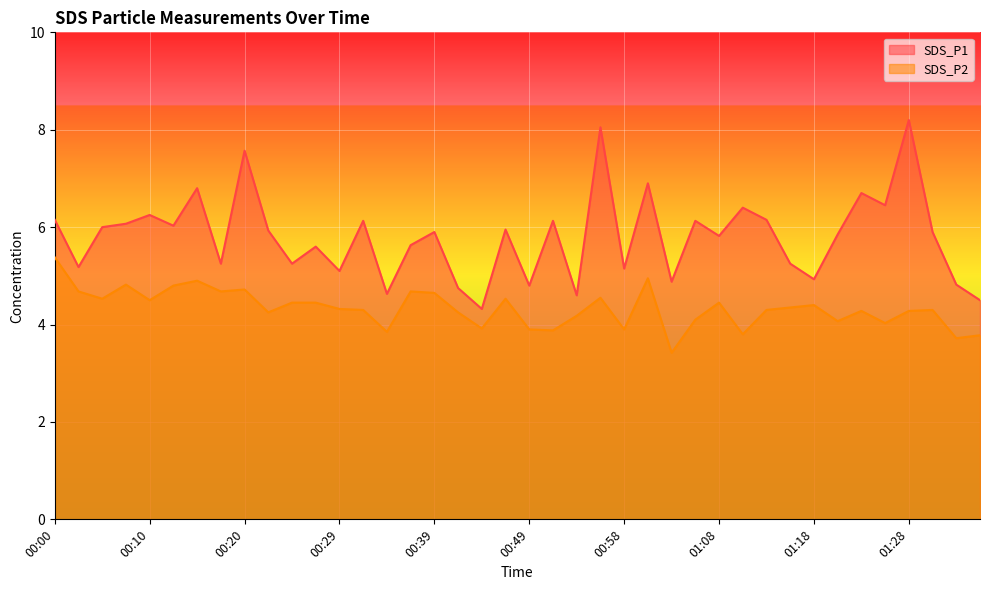

What is the spread (max minus min) of values at 01:30?

1.6